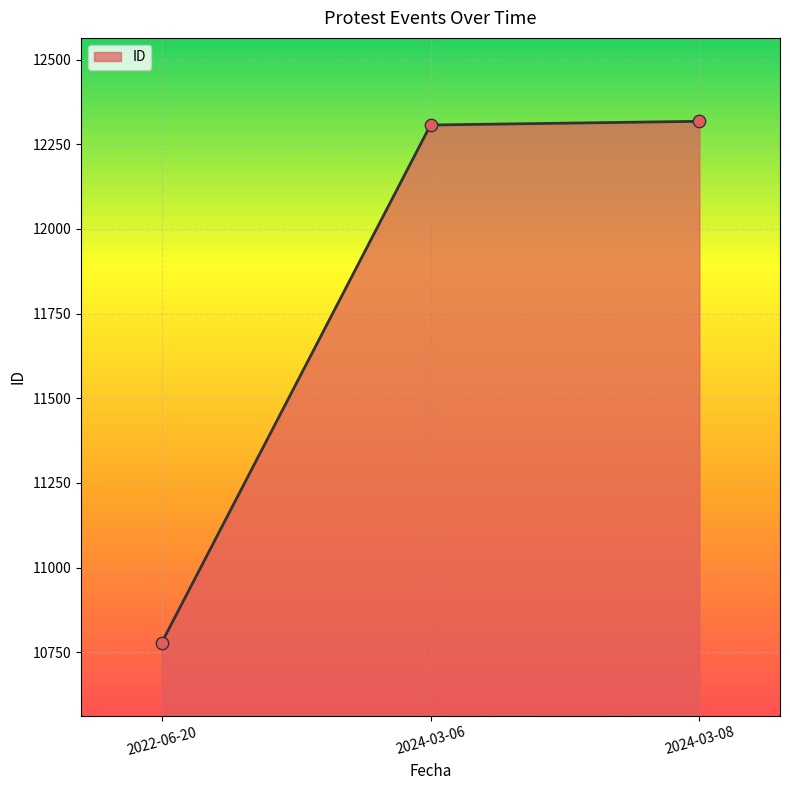

What is the ratio of the value at 2022-06-20 to the value at 2024-03-08?

0.9